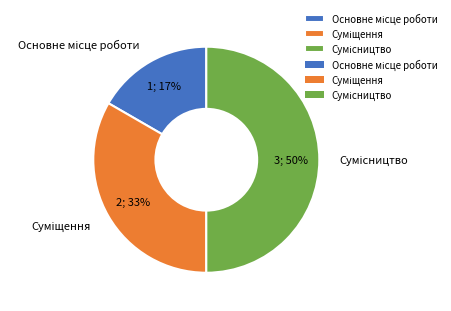

To the nearest percent, what is the average slice percentage?

33%